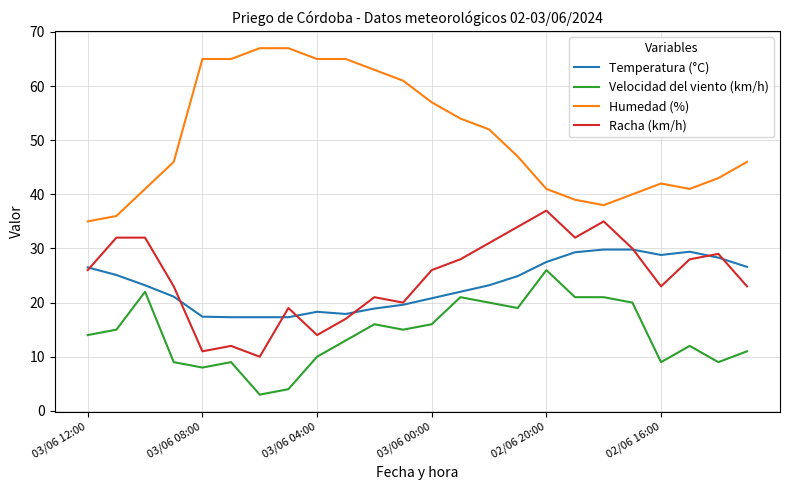

True or false: Velocidad del viento (km/h) and Racha (km/h) cross at least once.

False